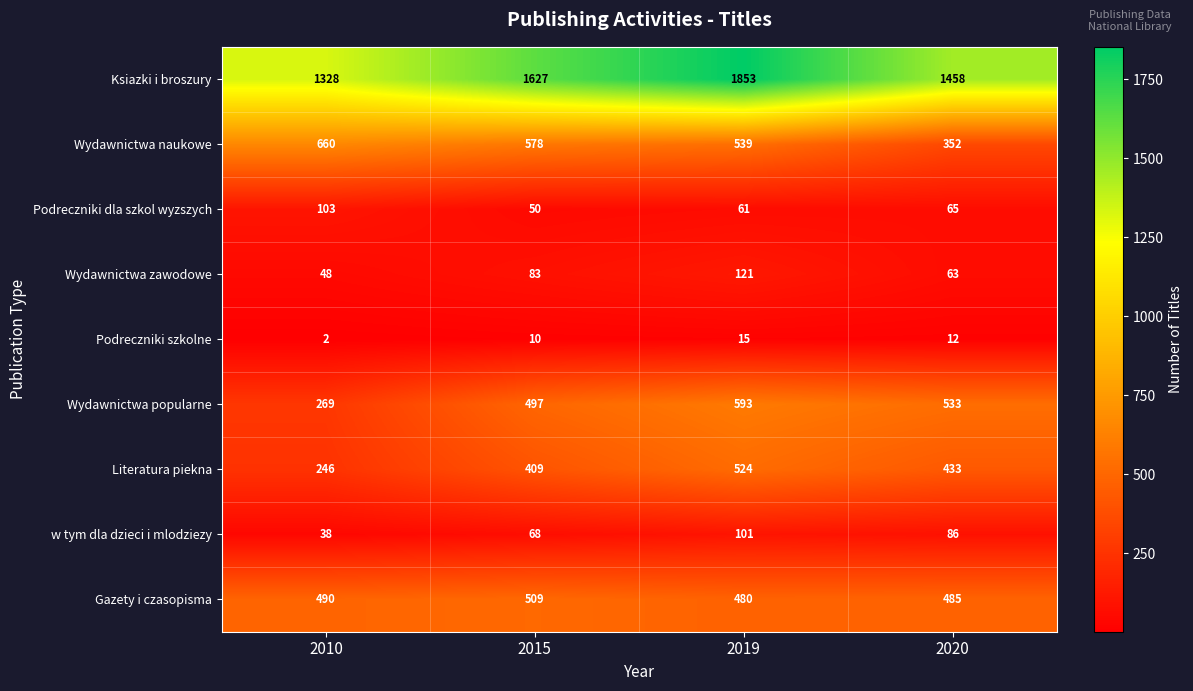

At how many categories does at least one series exceed 1442?

3